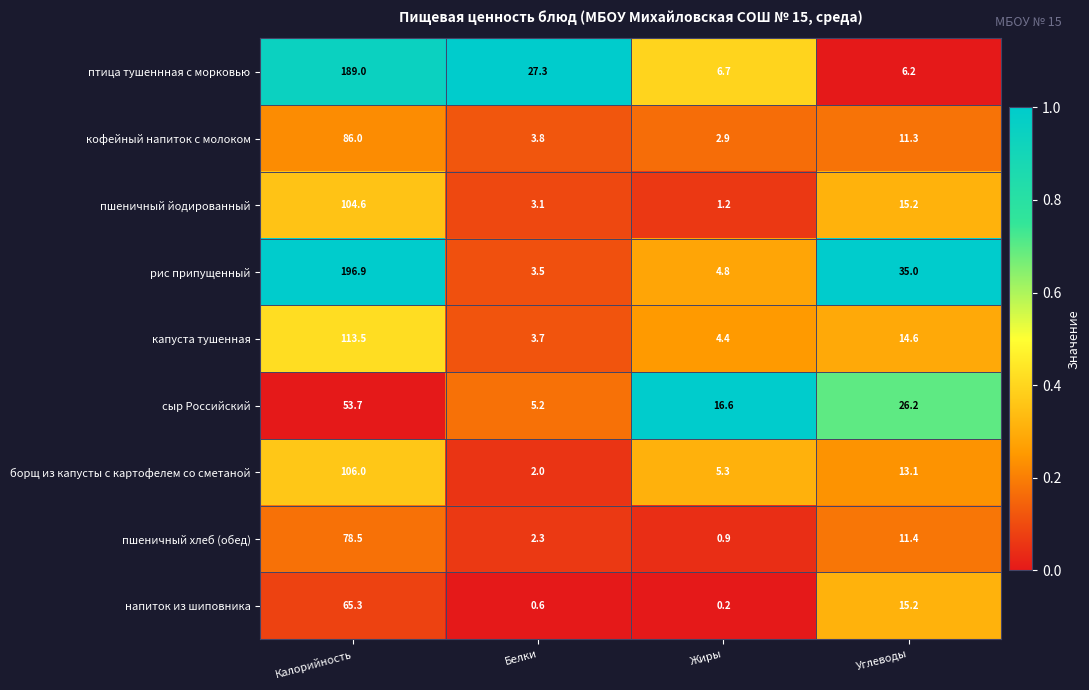

Which series has the largest range (max minus min)?

рис припущенный